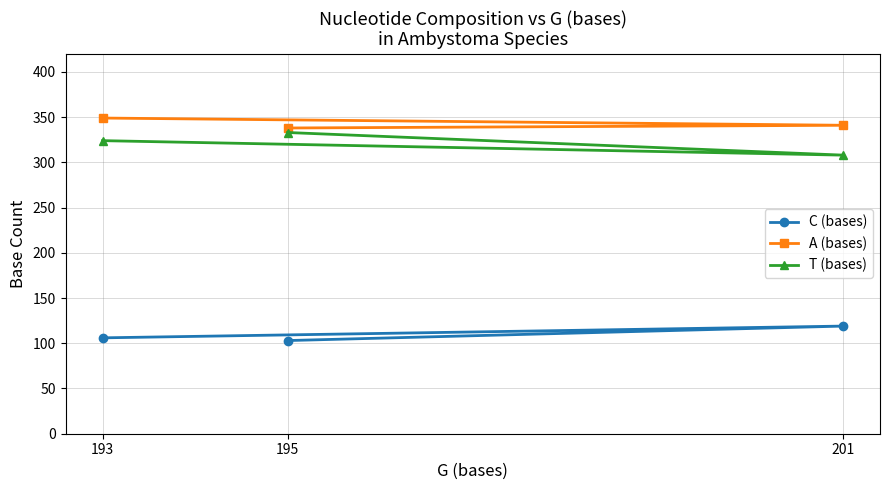

At which label does C (bases) reach its peak?

201